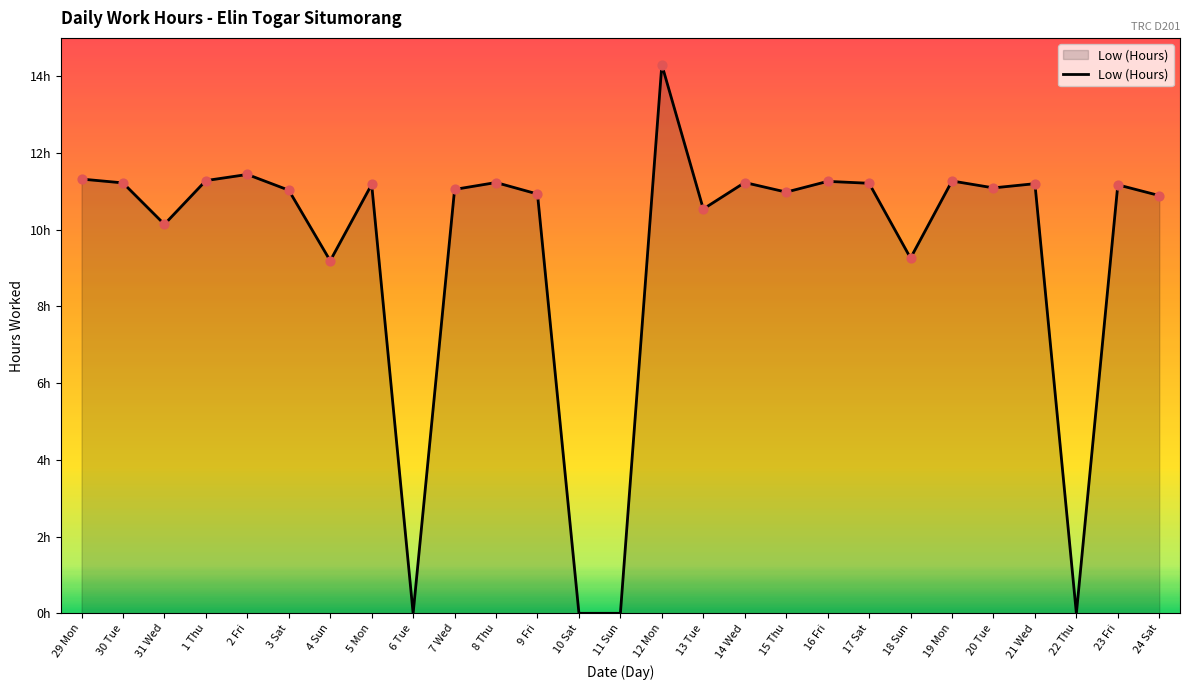

Approximately how many times larger is the value at 12 Mon compared to 31 Wed?

1.4